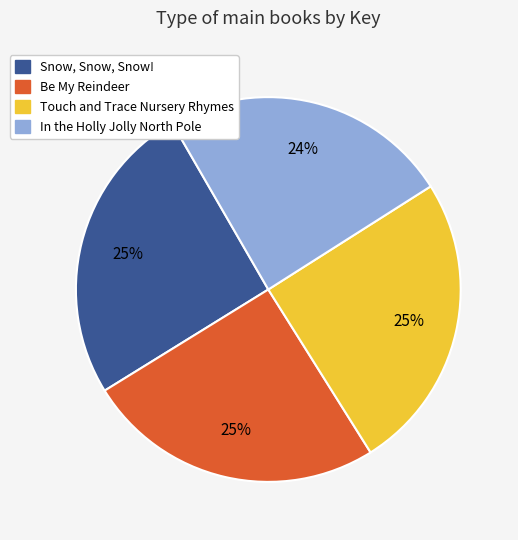

Does any single category account for the majority?

No